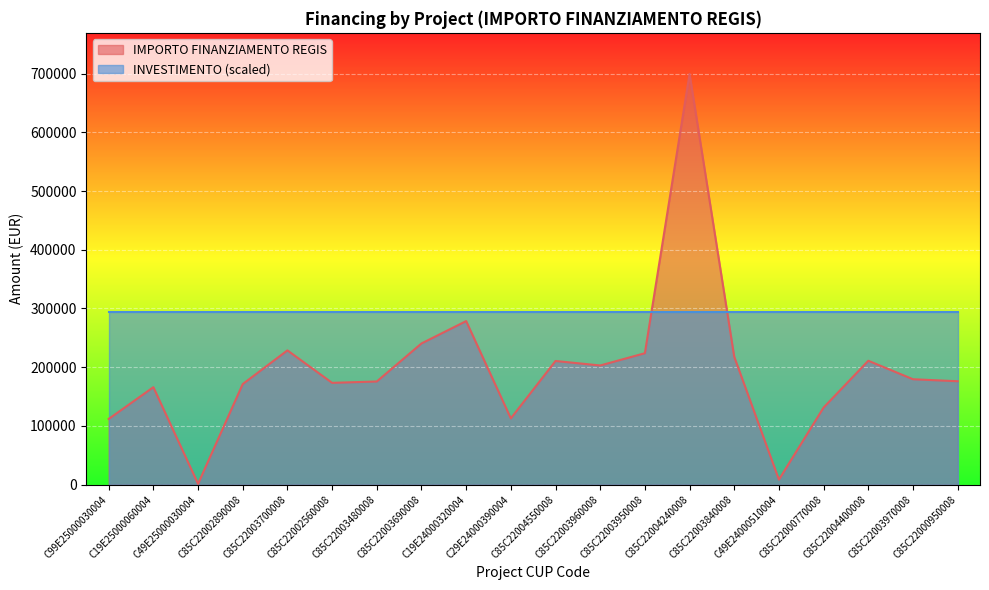

What is the difference between the maximum and minimum values?

698534.4